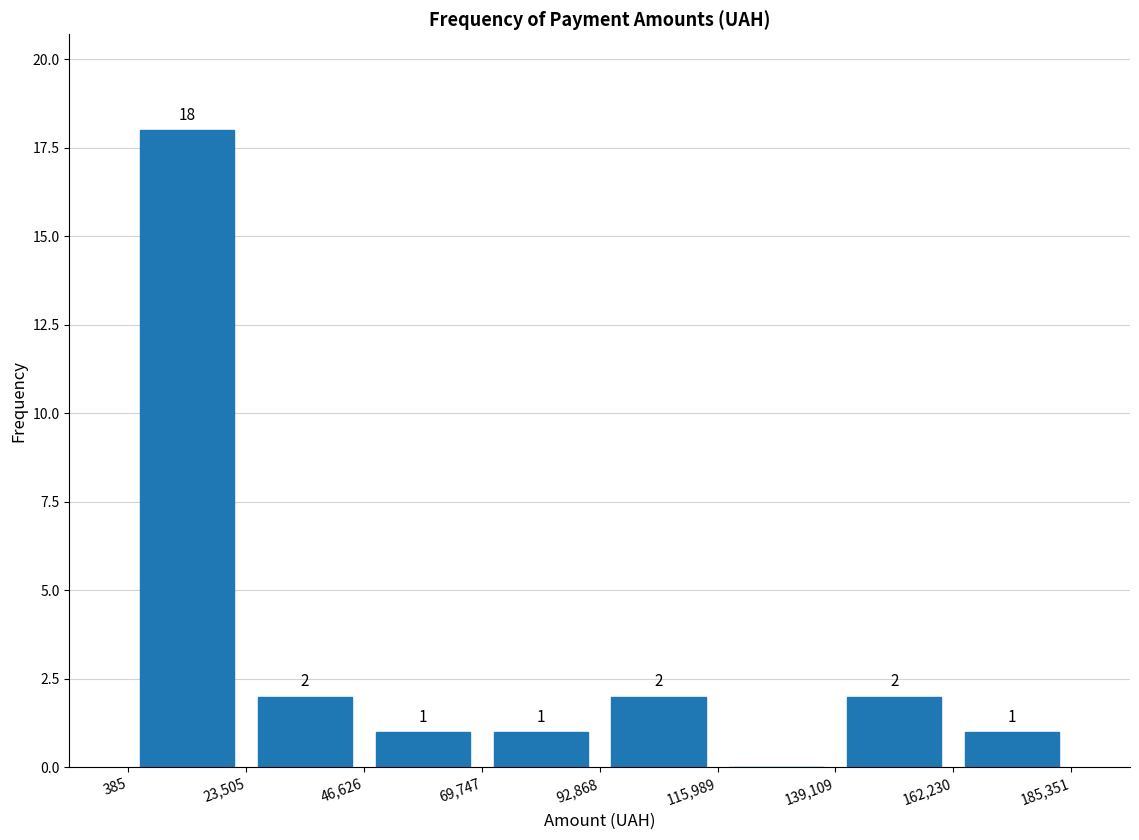

Over which range of the x-axis is the bar tallest?

385 to 23,505